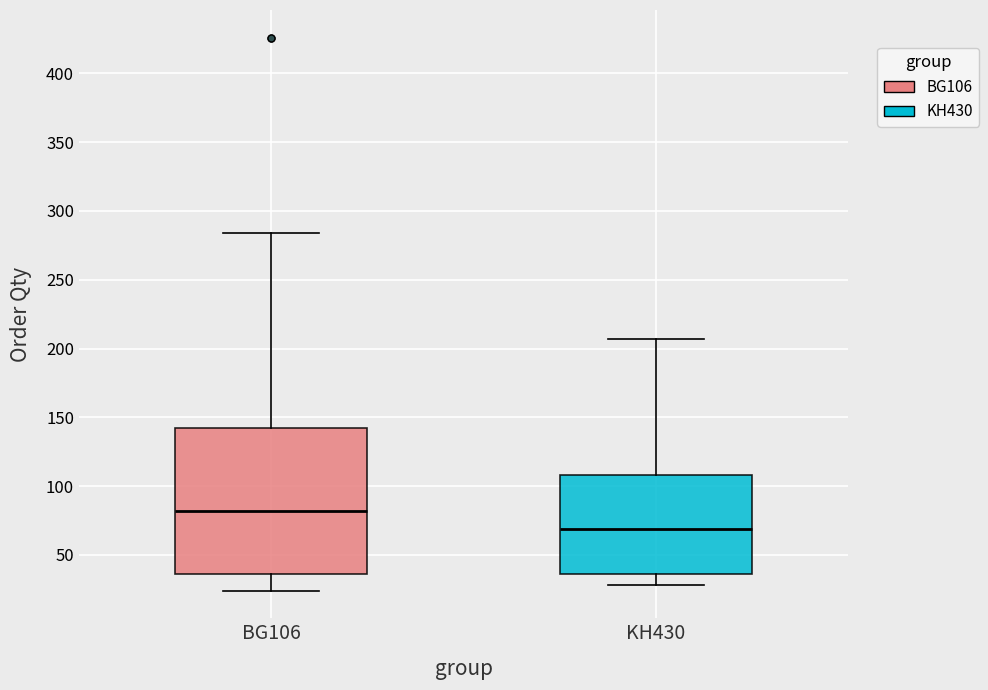

Where does the median line of the box for BG106 sit on the y-axis? The values are not printed on the chart, so give them approximately, as read against the axis.

80